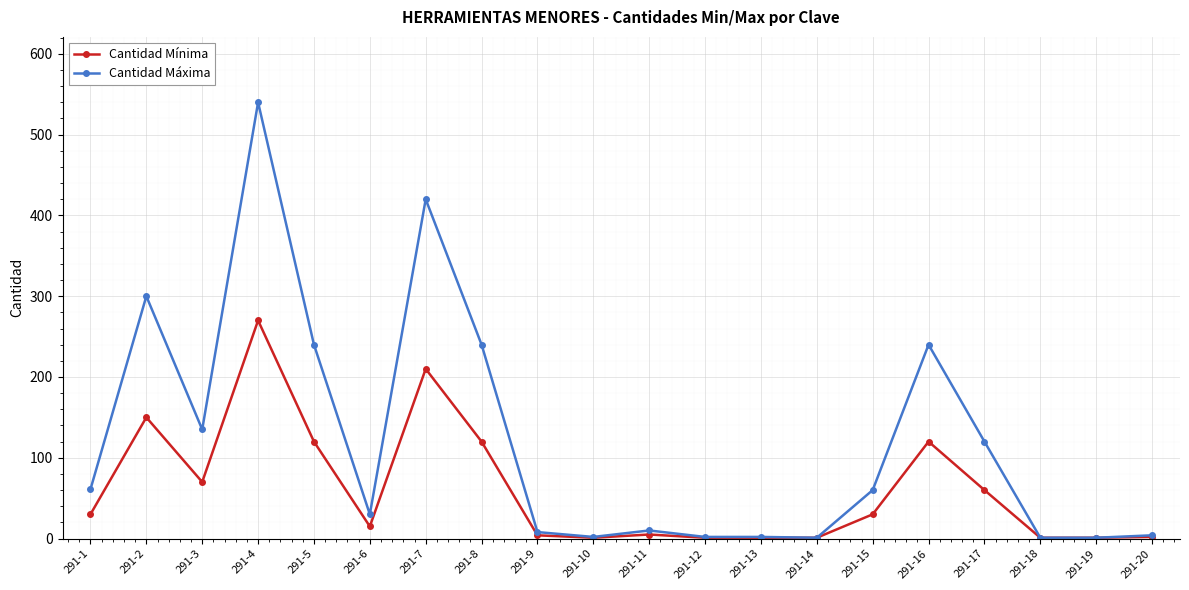

Count the number of categories in the chart.

20